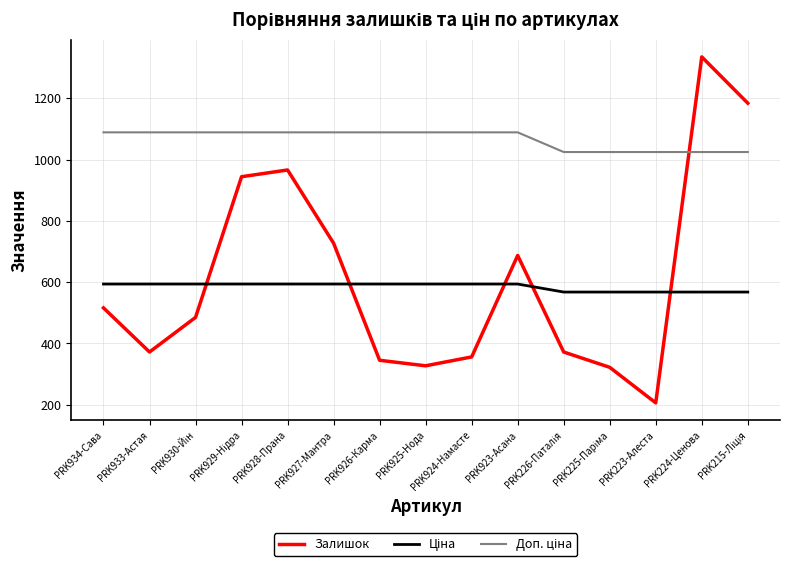

At which label does Залишок reach its peak?

PRK224-Ценова